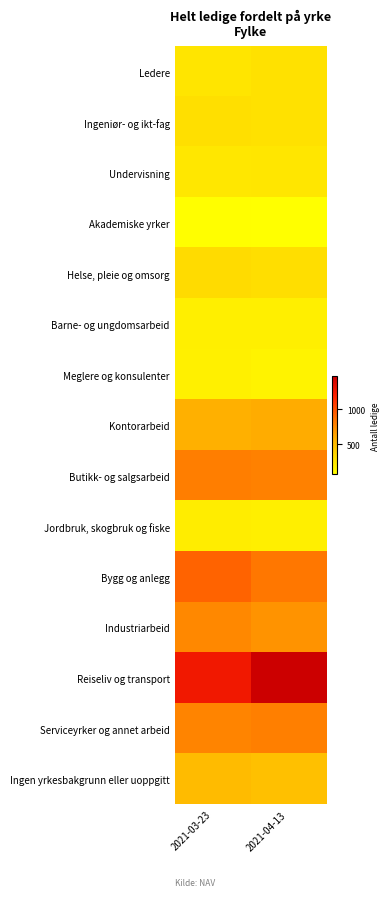

Rank the series at 2021-04-13 from lowest to highest value.

Akademiske yrker, Meglere og konsulenter, Jordbruk, skogbruk og fiske, Barne- og ungdomsarbeid, Undervisning, Ledere, Ingeniør- og ikt-fag, Helse, pleie og omsorg, Ingen yrkesbakgrunn eller uoppgitt, Kontorarbeid, Industriarbeid, Butikk- og salgsarbeid, Serviceyrker og annet arbeid, Bygg og anlegg, Reiseliv og transport